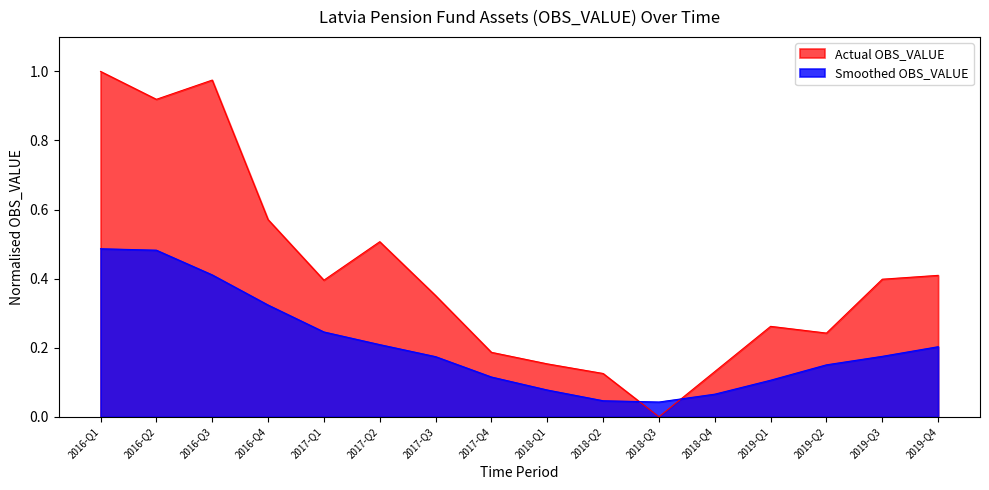

List the labels in order of value, smallest first.

2018-Q3, 2018-Q2, 2018-Q4, 2018-Q1, 2017-Q4, 2019-Q2, 2019-Q1, 2017-Q3, 2017-Q1, 2019-Q3, 2019-Q4, 2017-Q2, 2016-Q4, 2016-Q2, 2016-Q3, 2016-Q1